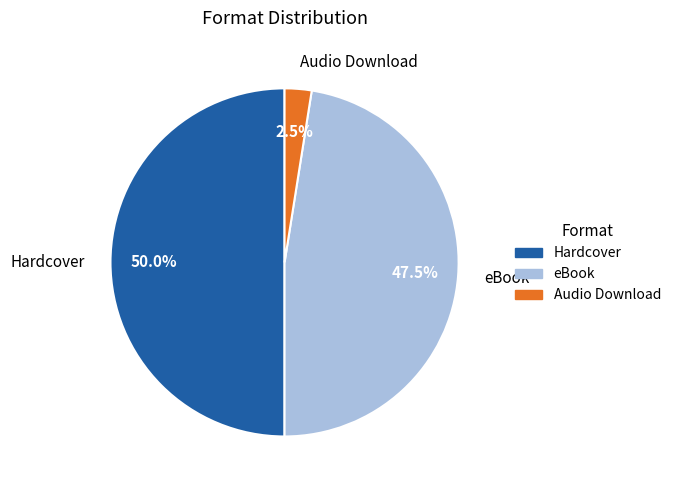

Rank the categories by value from highest to lowest.

Hardcover, eBook, Audio Download